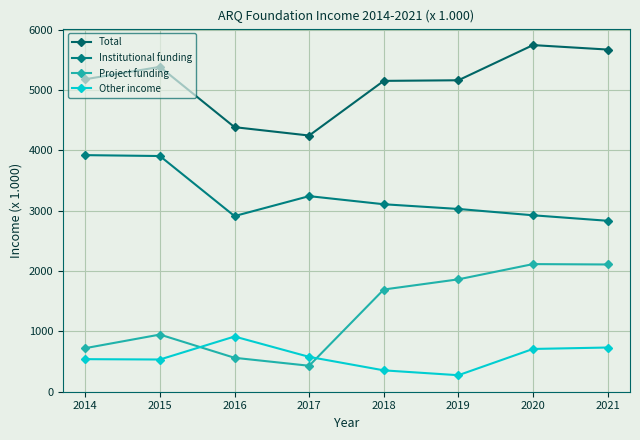

What is the sum of the Total values at 2016 and 2015?

9764.4